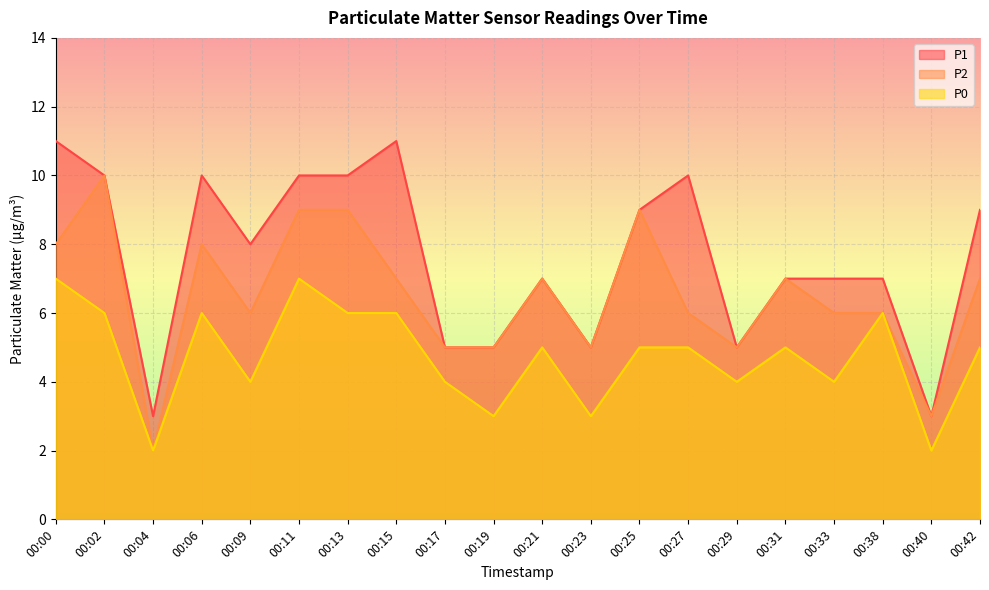

True or false: P2 has a value of 8 at 00:33.

False